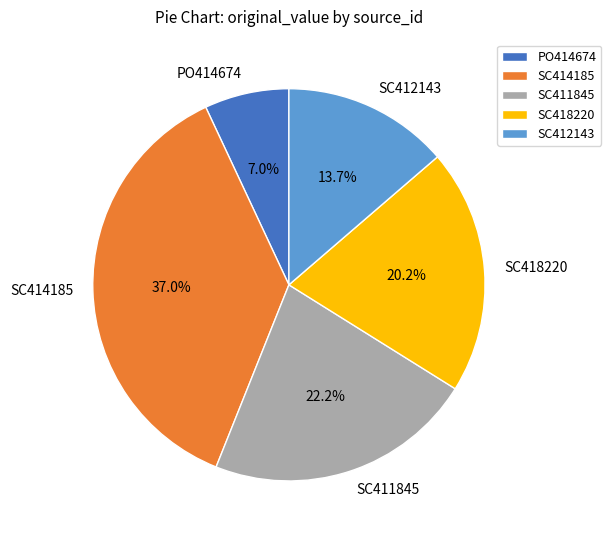

What portion of the pie excludes SC414185?

63.0%